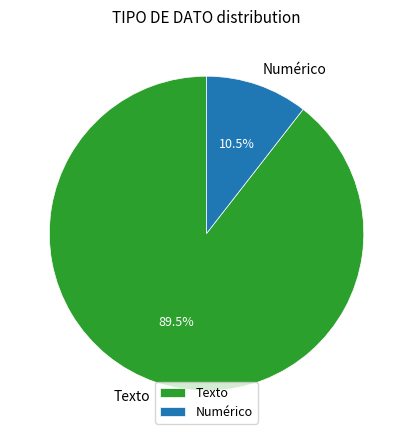

How much of the chart is everything except Numérico?

89.5%